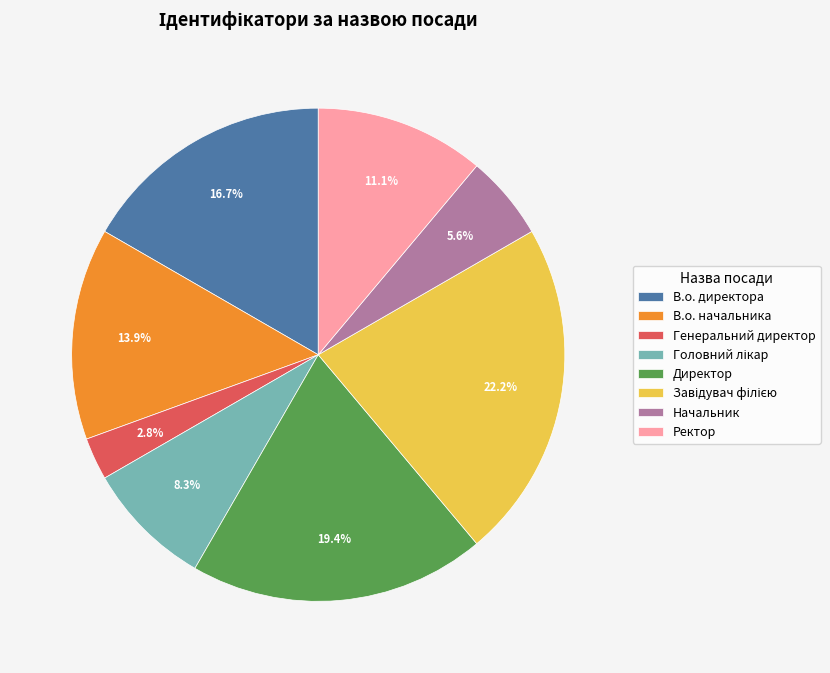

To the nearest percent, what percentage of the pie is Генеральний директор?

3%